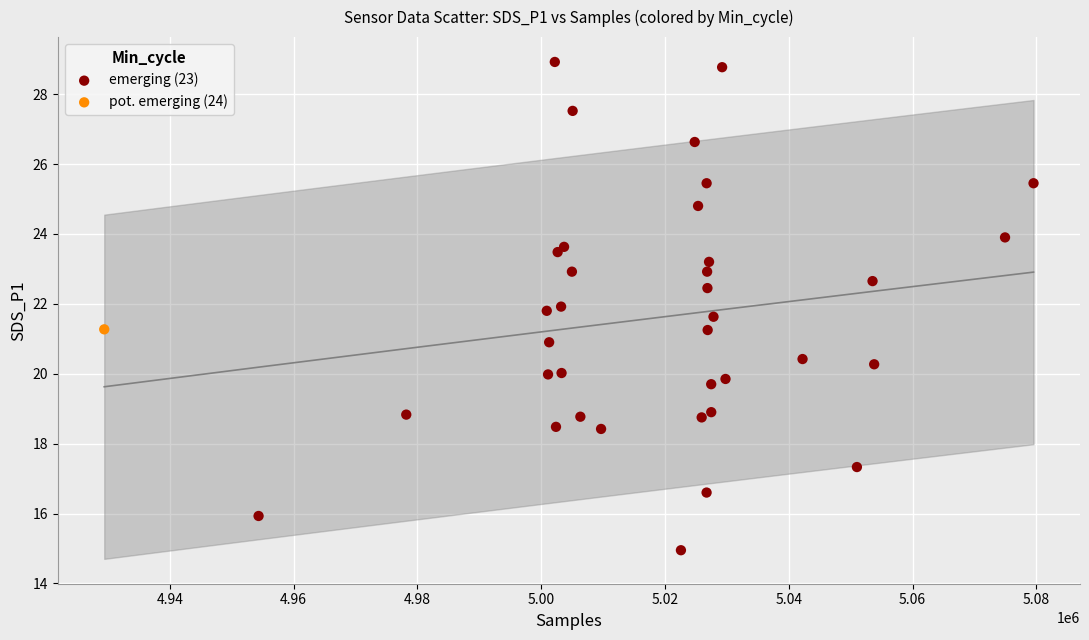

What are all the series names shown in the legend?

emerging (23), pot. emerging (24)